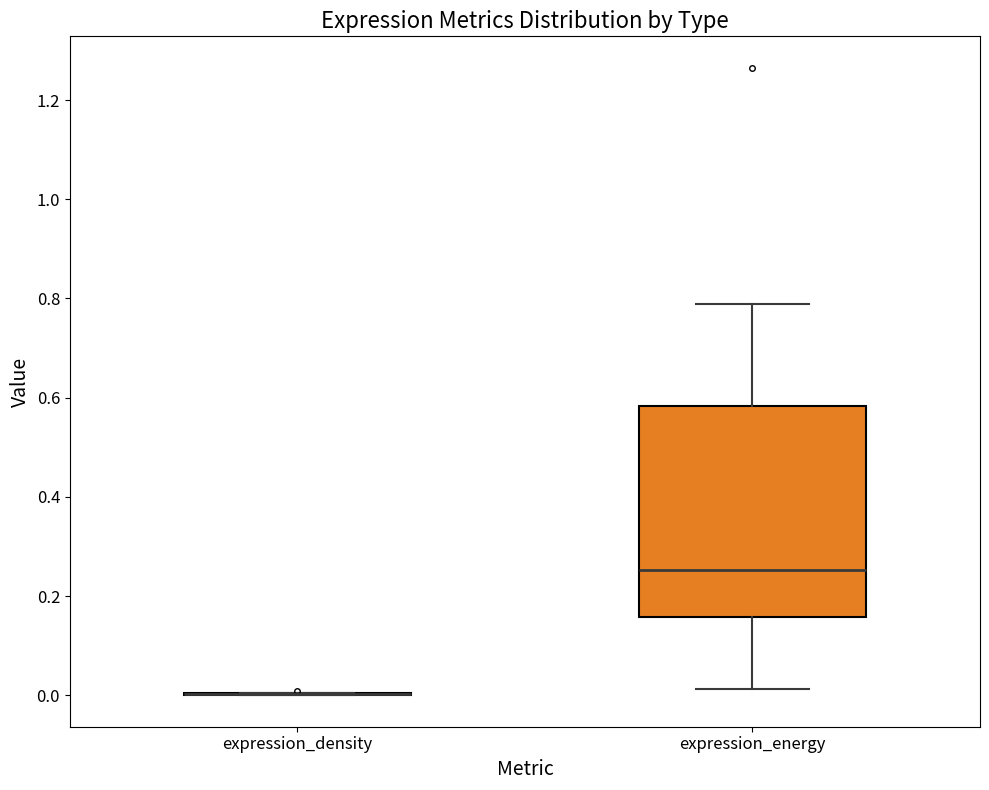

Comparing the boxes themselves (not the whiskers), which one is the tallest?

expression_energy